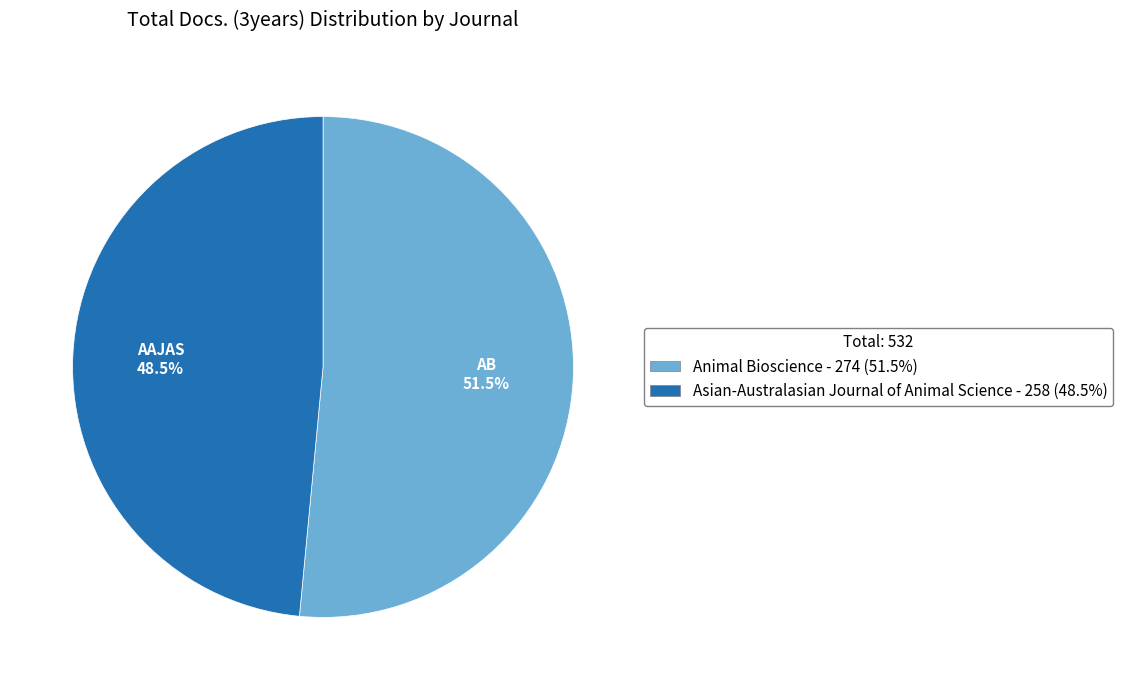

Count the number of slices in the pie.

2